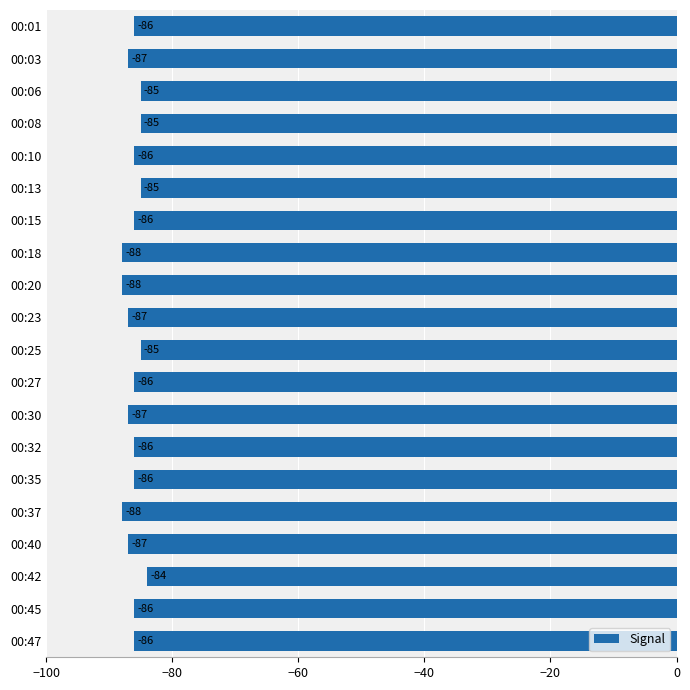

Is it true that the value at 00:35 is -86?

True